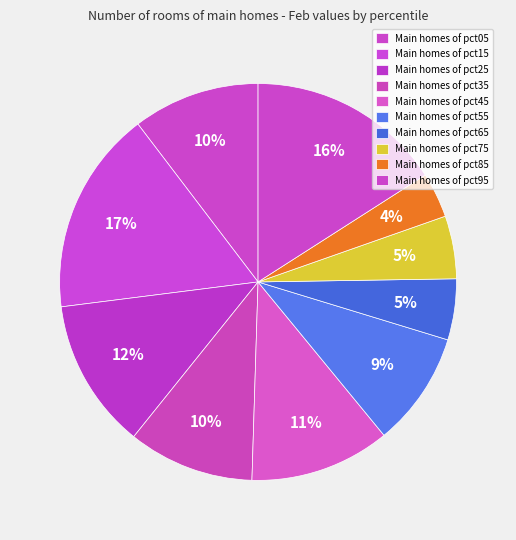

Rank the categories by value from lowest to highest.

pct85, pct65, pct75, pct55, pct35, pct05, pct45, pct25, pct95, pct15